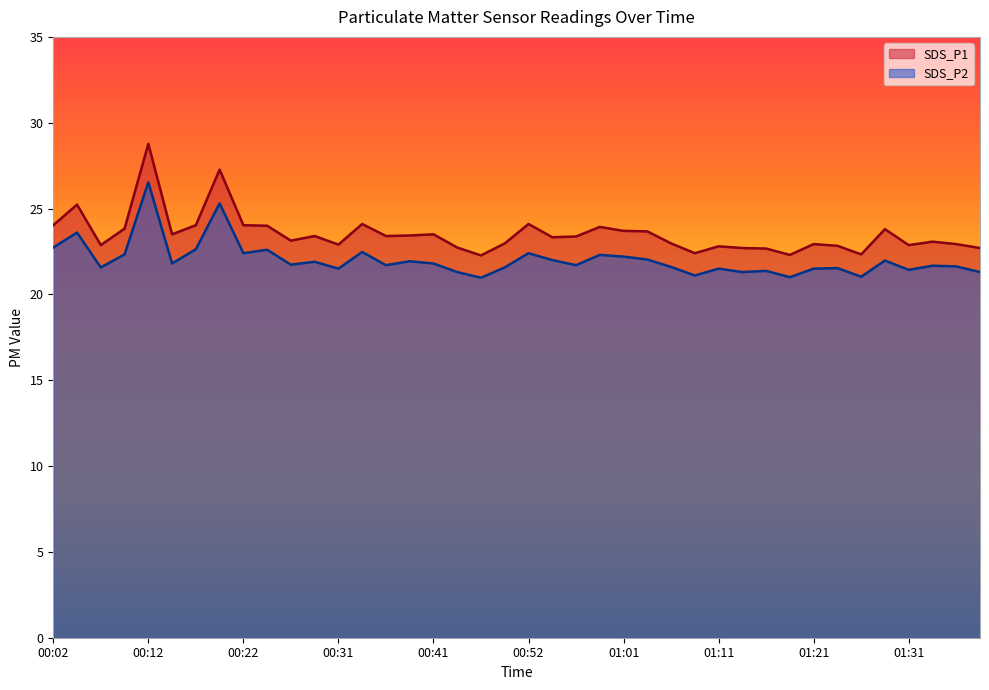

What is the label of the 7th point from the right?

01:24